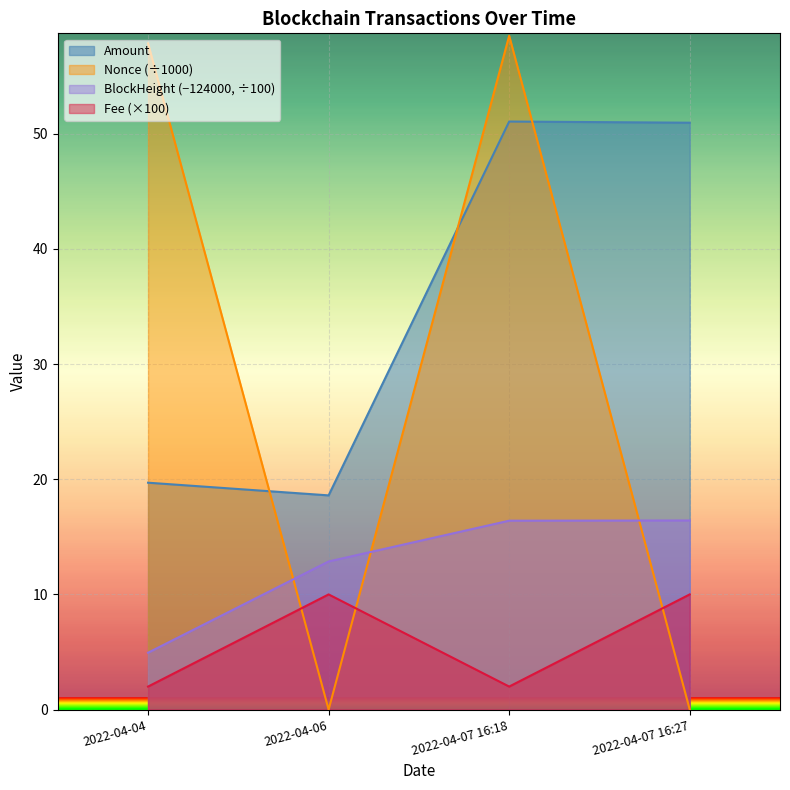

What is the difference between the Fee values at 2022-04-07 16:18 and 2022-04-07 16:27?

8.0